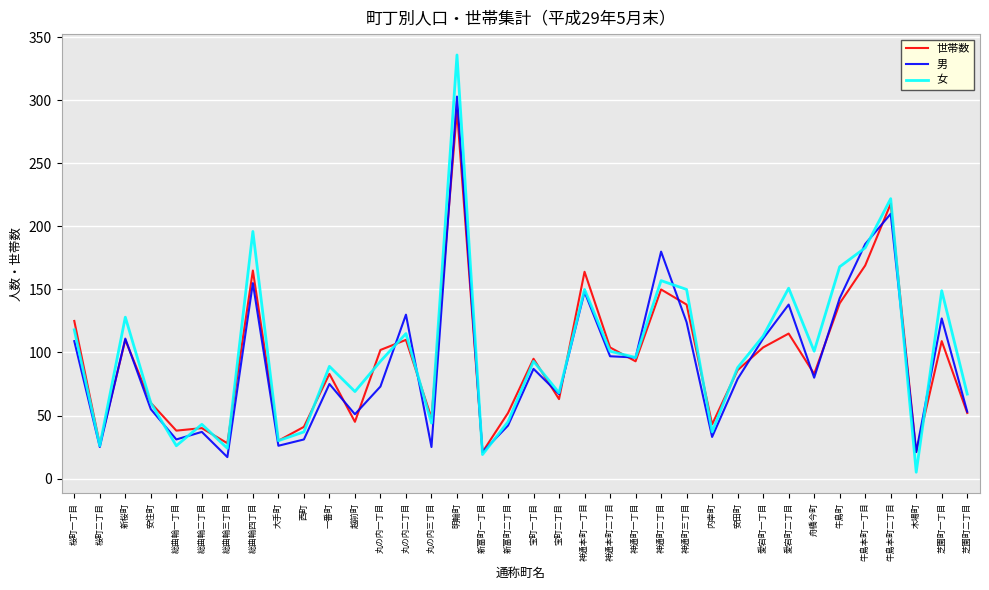

Which category has the highest value across all series?

明輪町